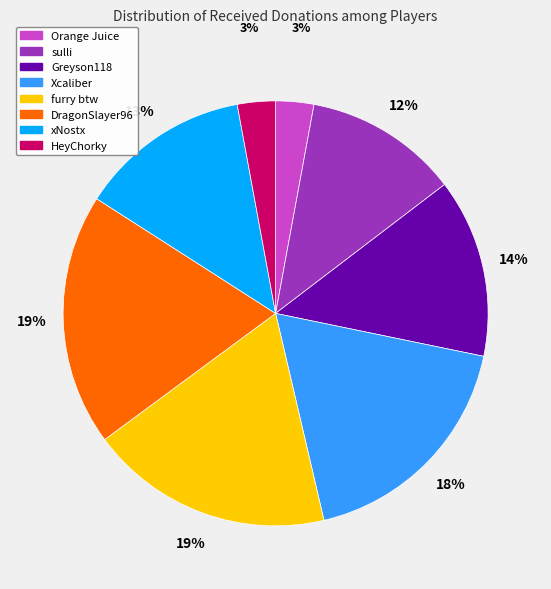

How many slices are in this pie chart?

8